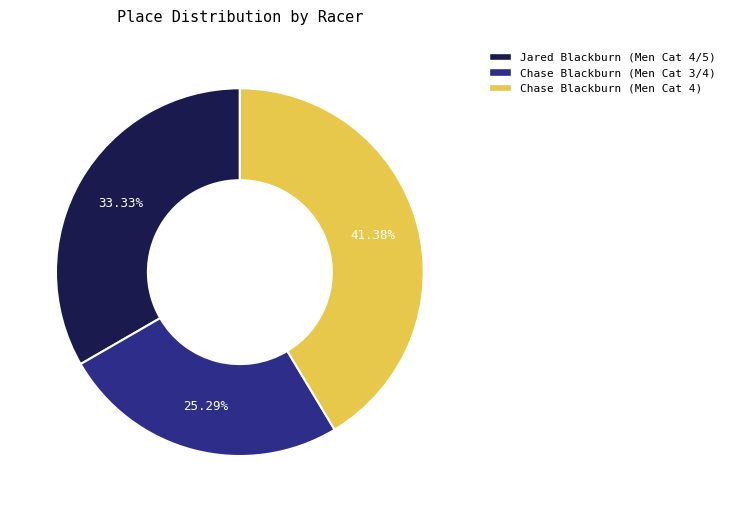

Is the sum of Chase Blackburn (Men Cat 3/4) and Chase Blackburn (Men Cat 4) greater than half?

Yes